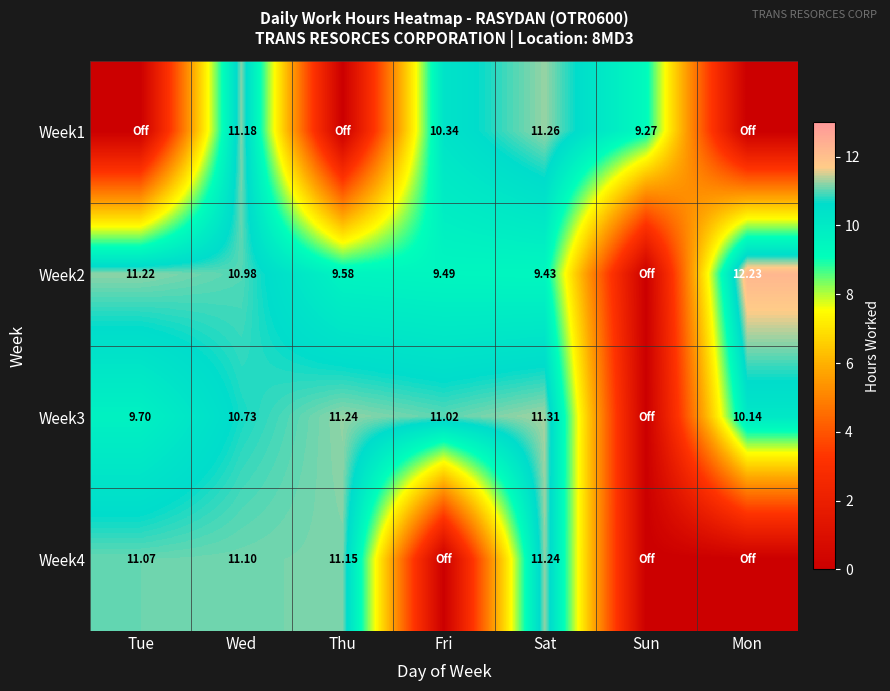

What is the difference between the Week3 values at Tue and Fri?

1.3